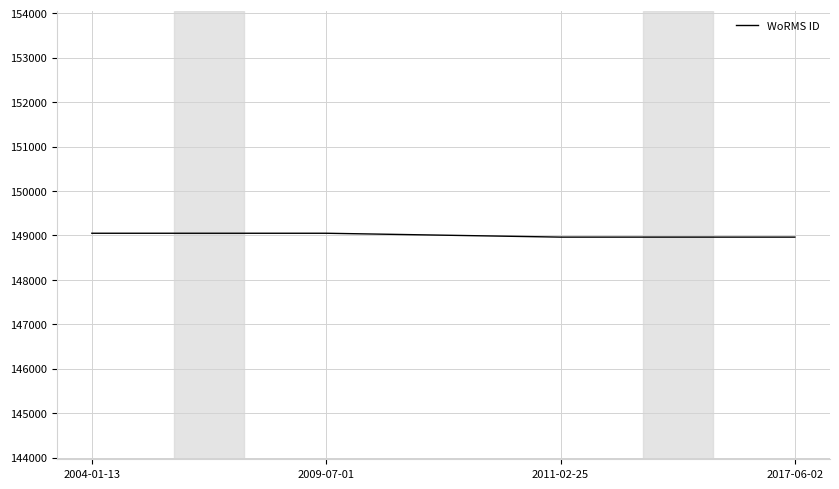

True or false: the data has more than 2 interior local peaks.

False